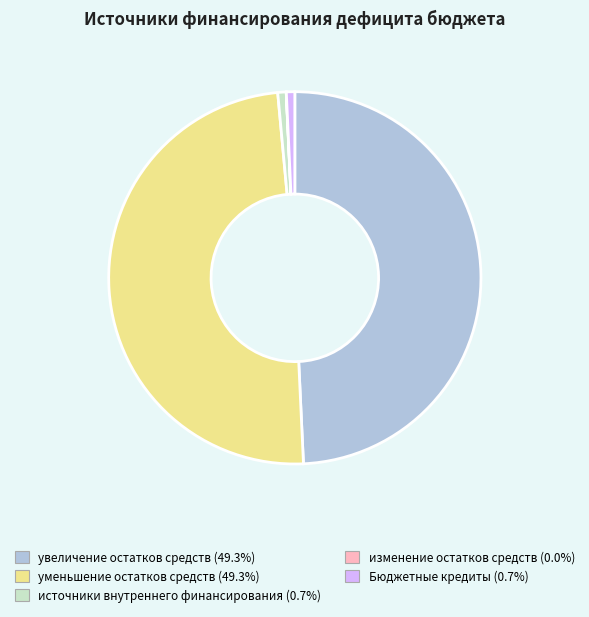

Does any single category account for the majority?

No